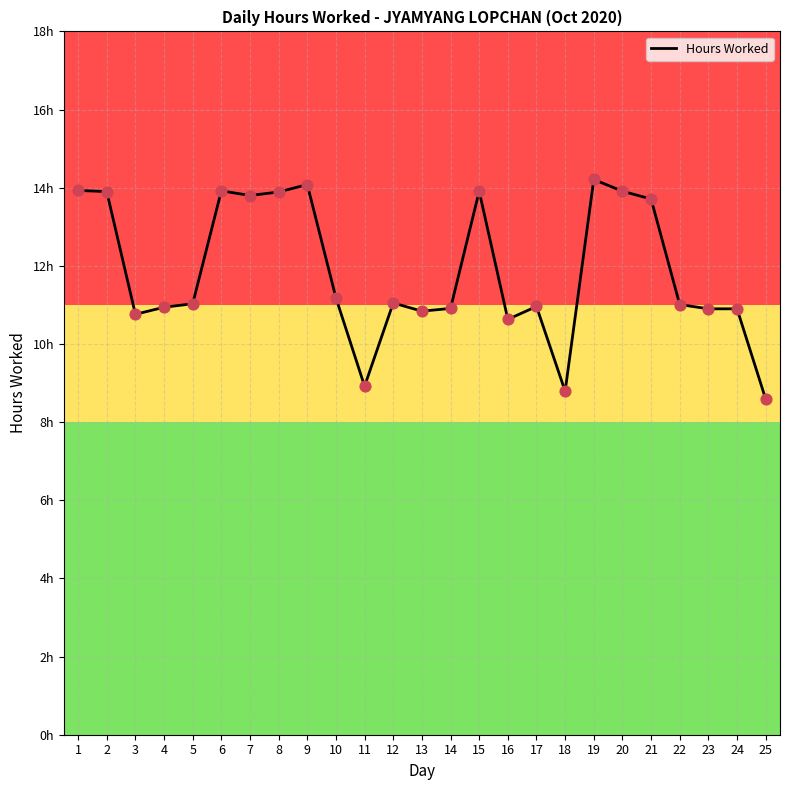

Which has a higher value, 9 or 11?

9